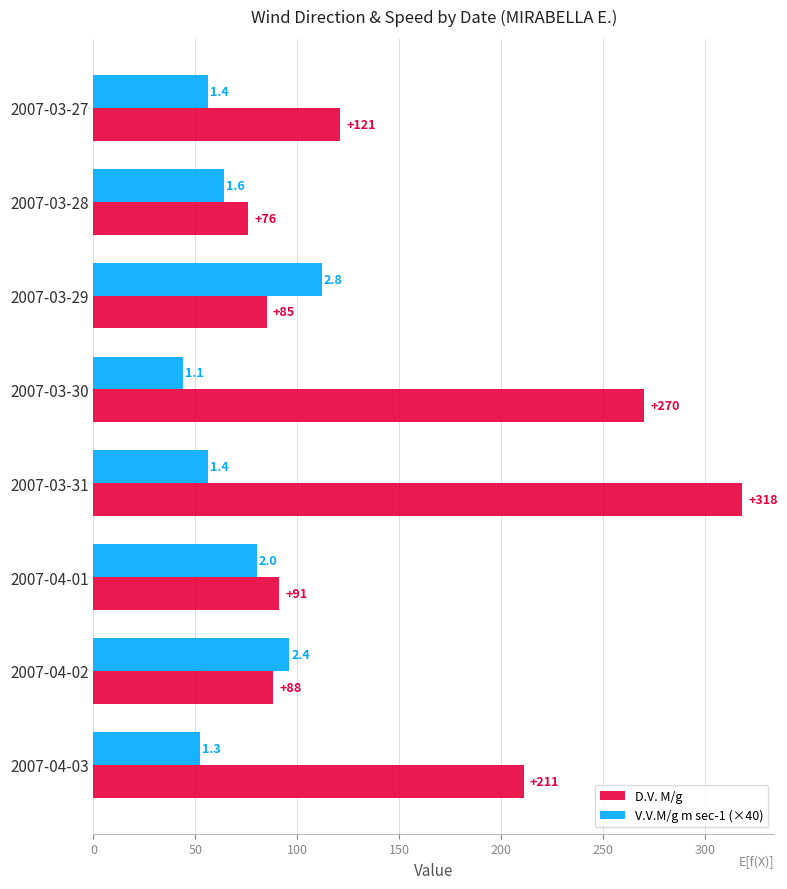

Which label corresponds to the largest value in the chart?

2007-03-31